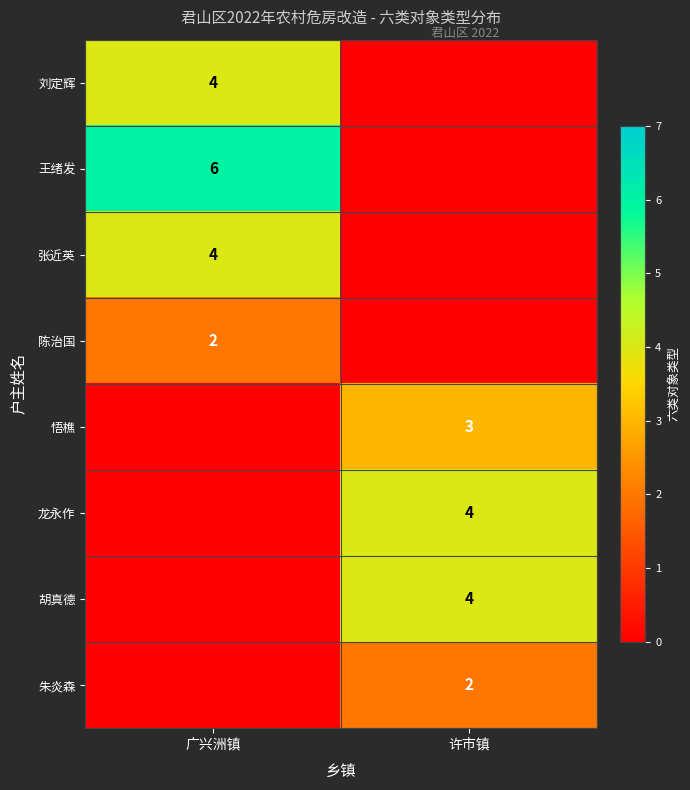

The 朱炎森 series shows 3 at 许市镇. True or false?

False